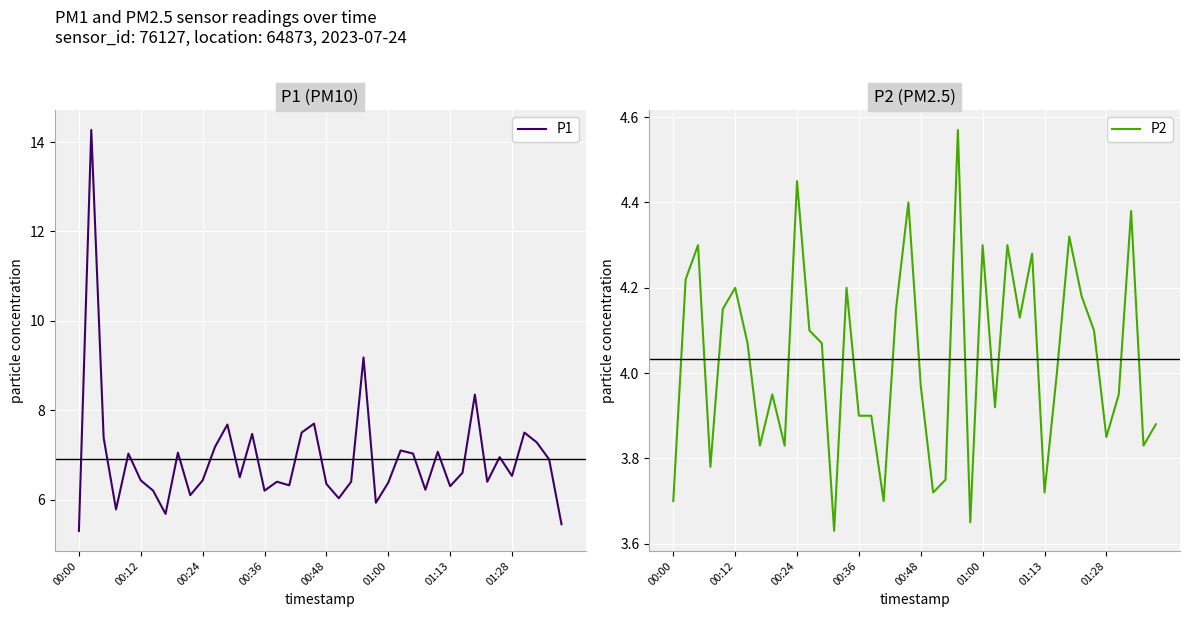

In P2, how many points are higher than both neighbors (excluding endpoints)?

12